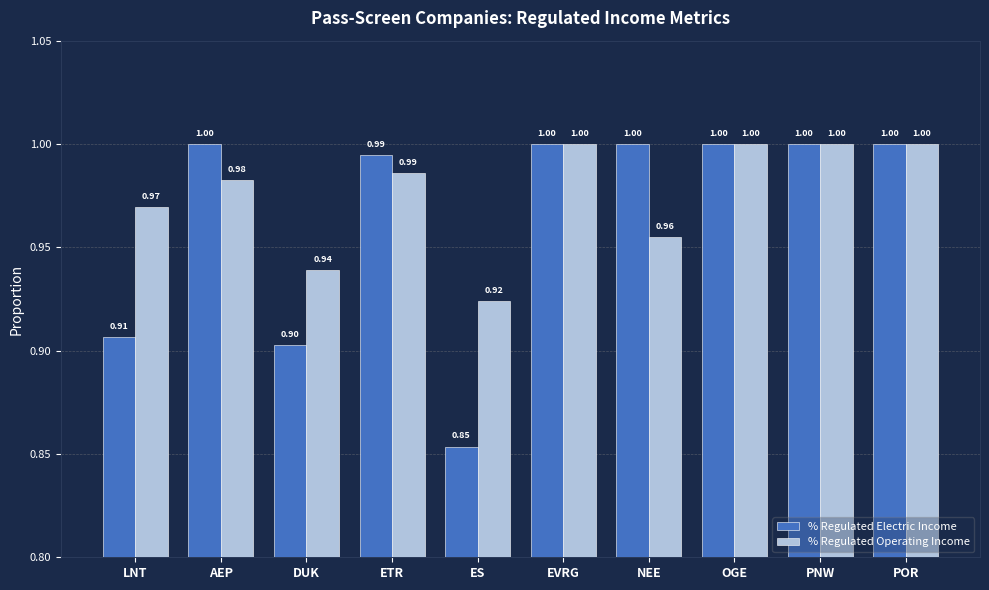

What is the difference between the maximum and second lowest values in the % Regulated Operating Income series?

0.1